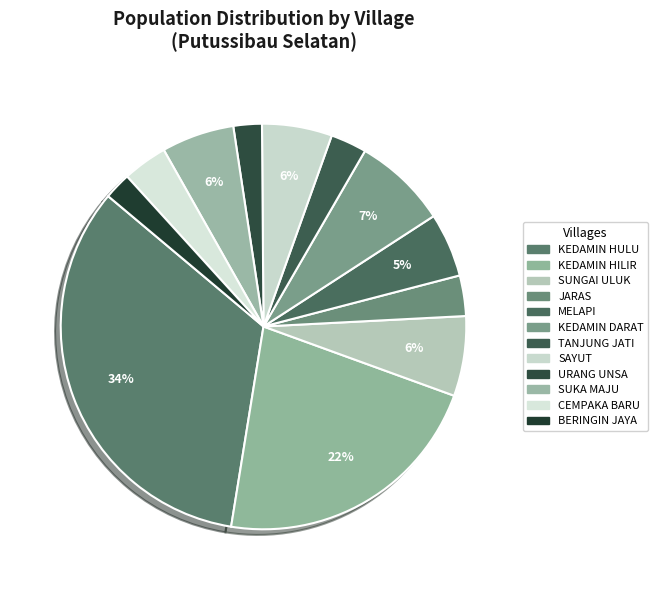

How many slices are in this pie chart?

12